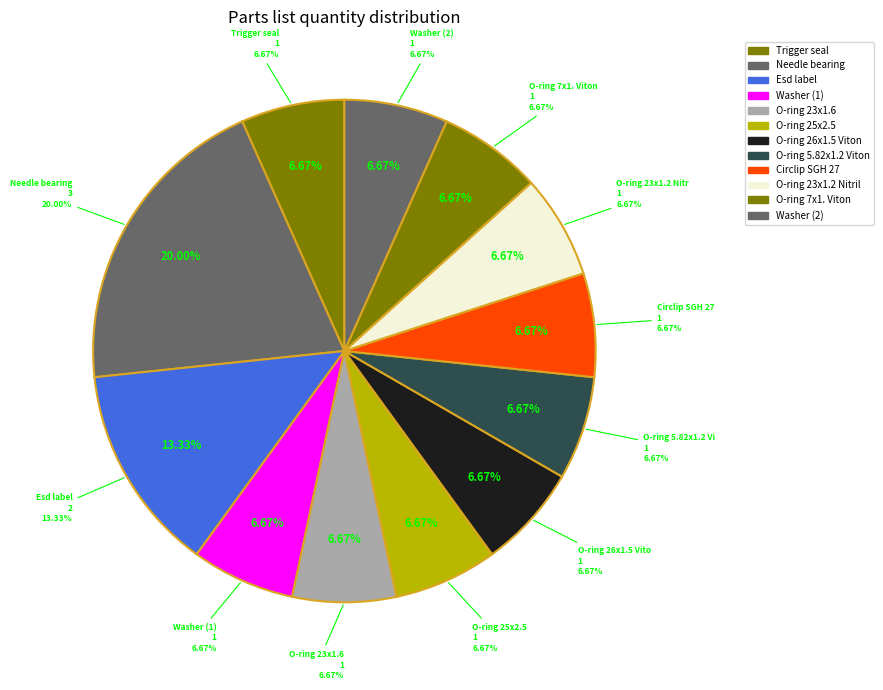

How many segments does this pie chart have?

12